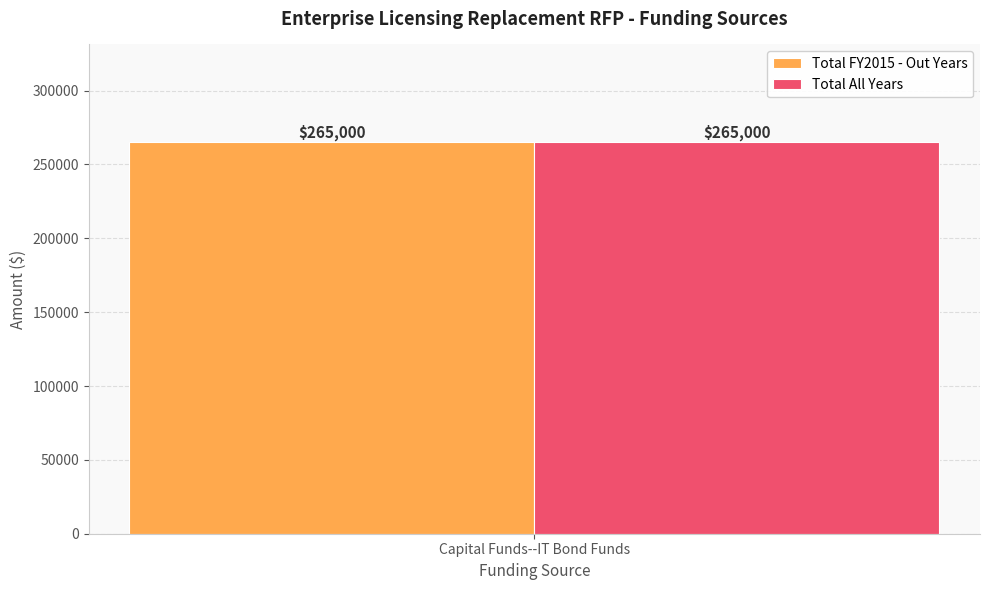

Count the number of data series in this chart.

2